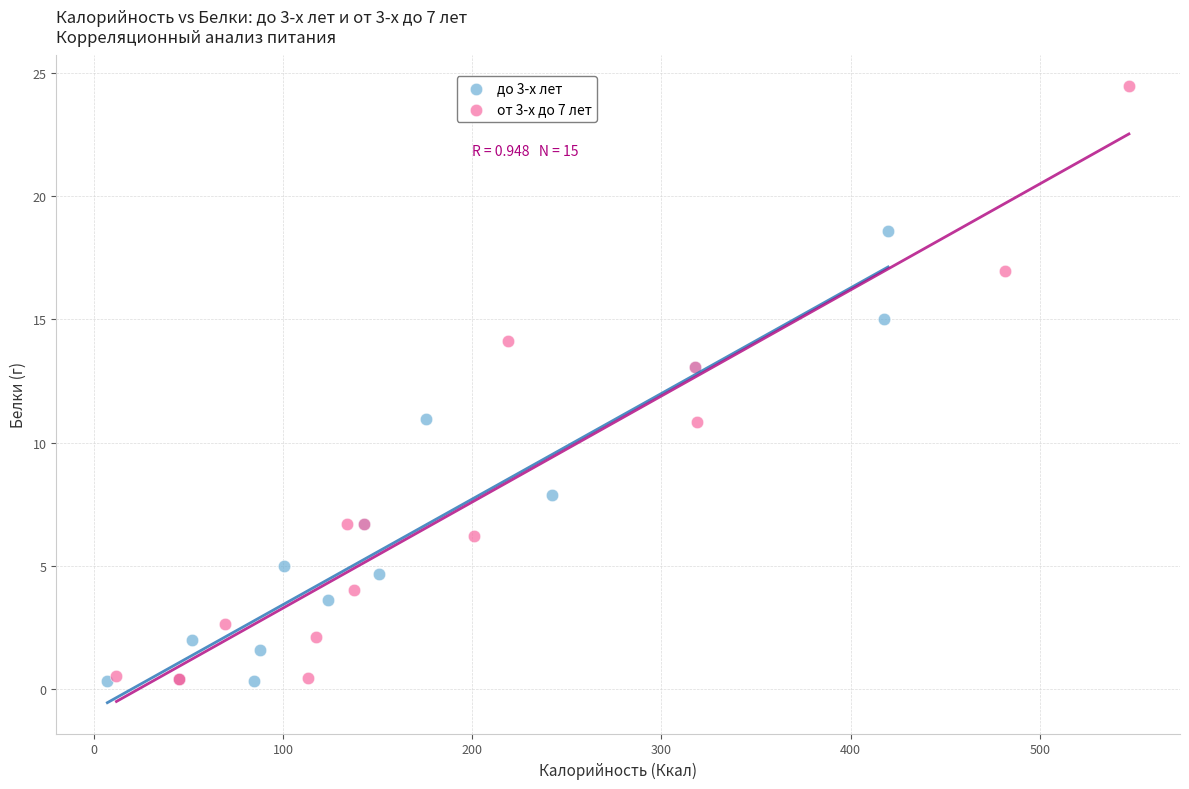

Which series reaches the maximum Y coordinate?

от 3-х до 7 лет